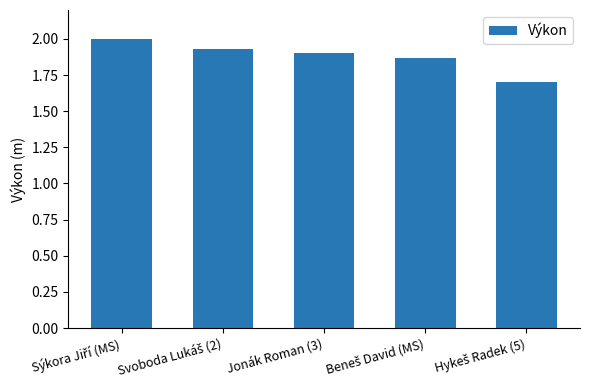

How many bars are there in total?

5